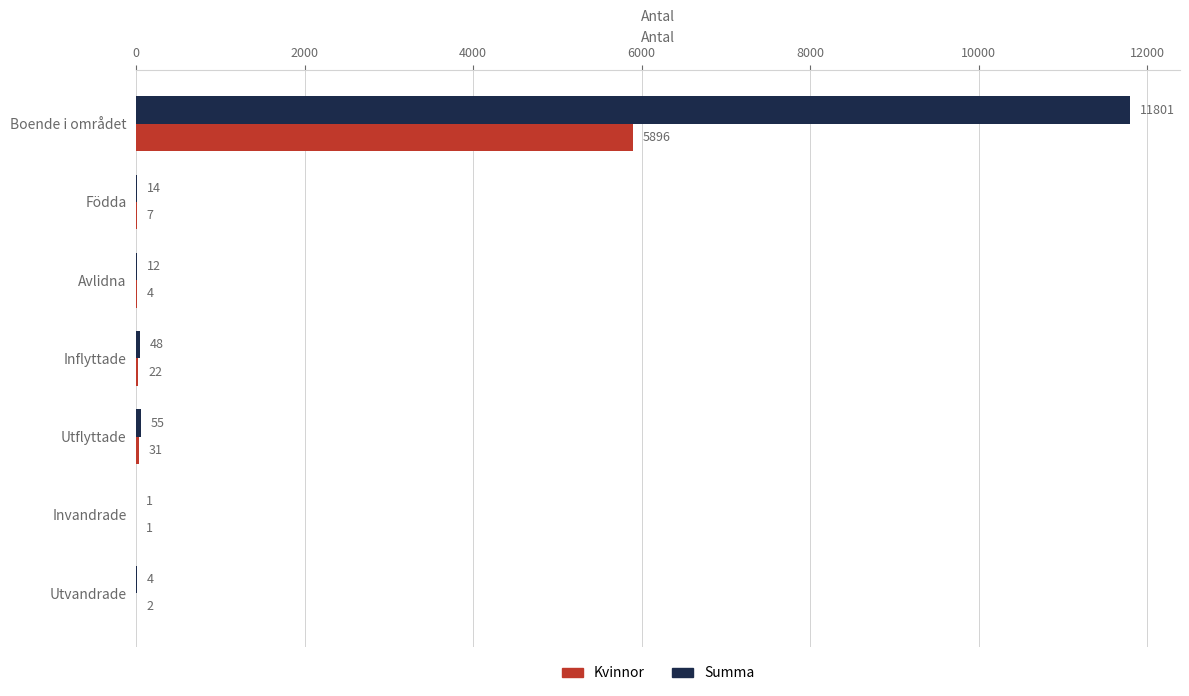

What is the sum of the Summa values at Boende i området and Födda?

11815